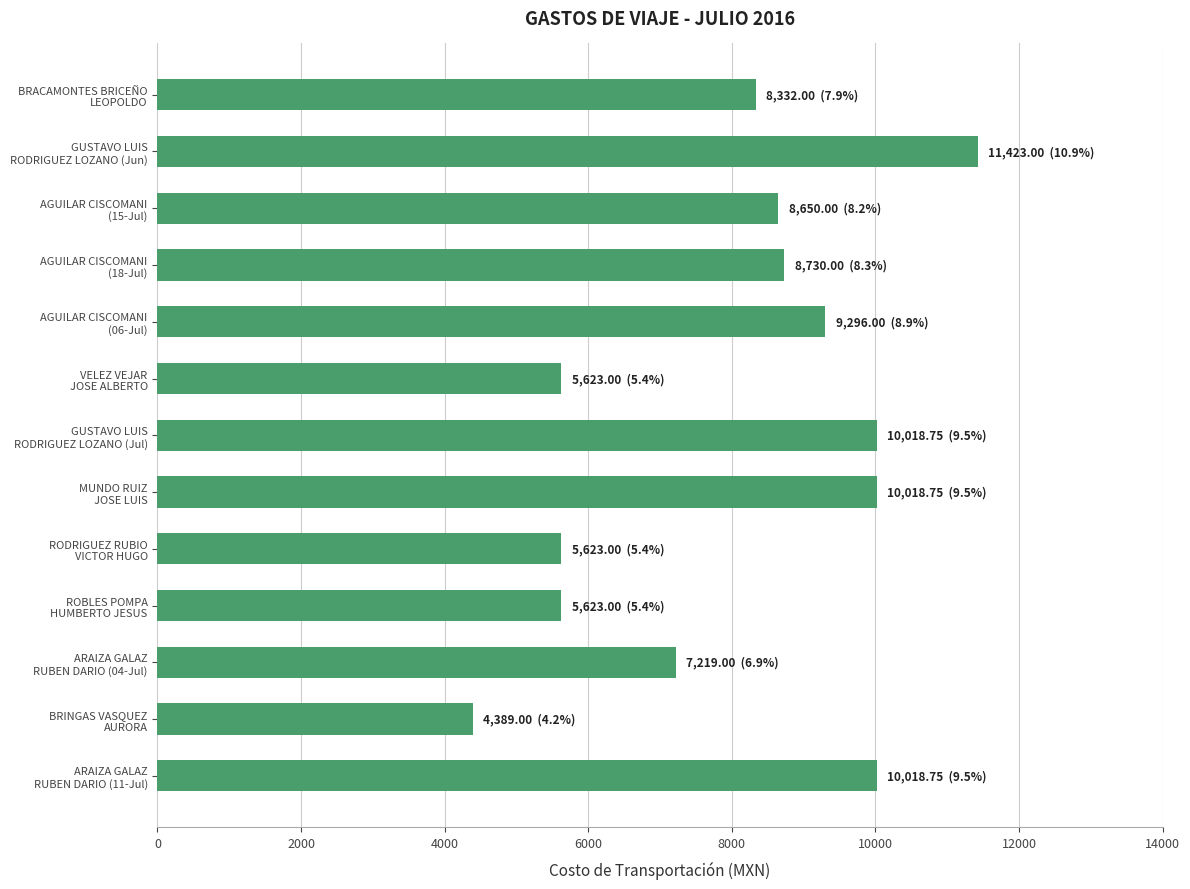

Where is the data nearest to the value 7906?

BRACAMONTES BRICEÑO
LEOPOLDO